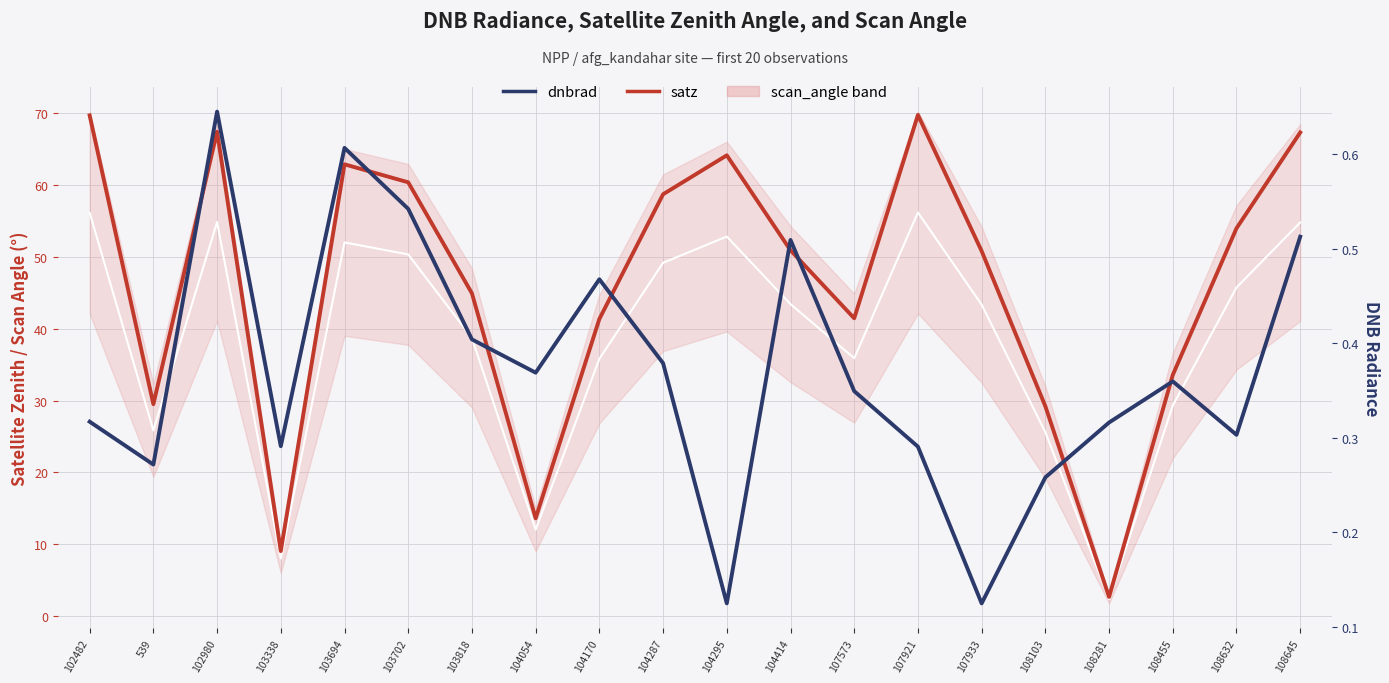

Is this an area chart (filled region under the line)?

No